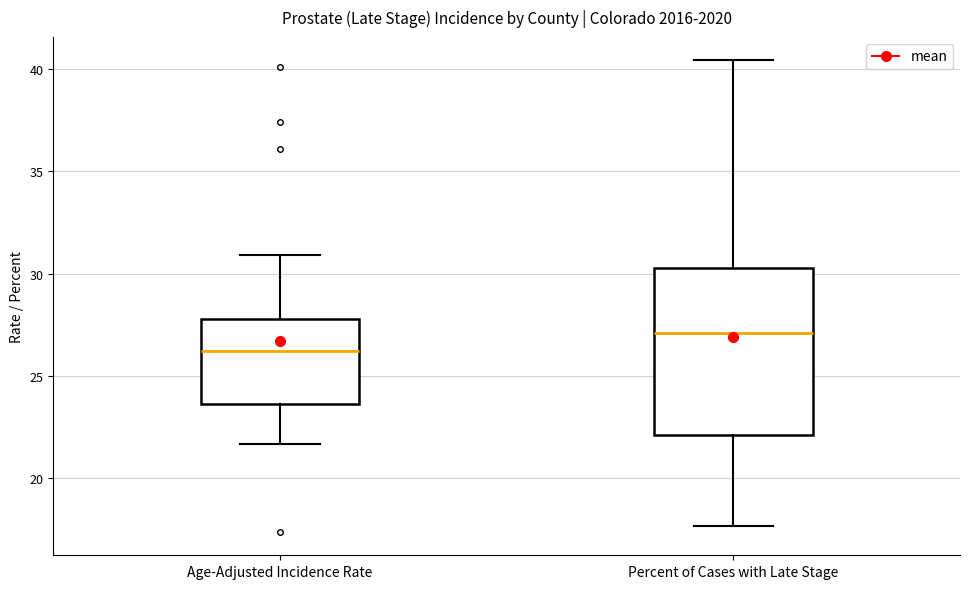

Reading left to right, transcribe this box plot: for each box, give where its median line is, the range the box spans, and where its two whiskers end, as read against the y-axis. The values are not printed on the chart, so give them approximately, as read against the axis.

Age-Adjusted Incidence Rate: median 26.0, box 23.5 to 28.0, whiskers 21.5 to 31.0
Percent of Cases with Late Stage: median 27.0, box 22.0 to 30.5, whiskers 17.5 to 40.5